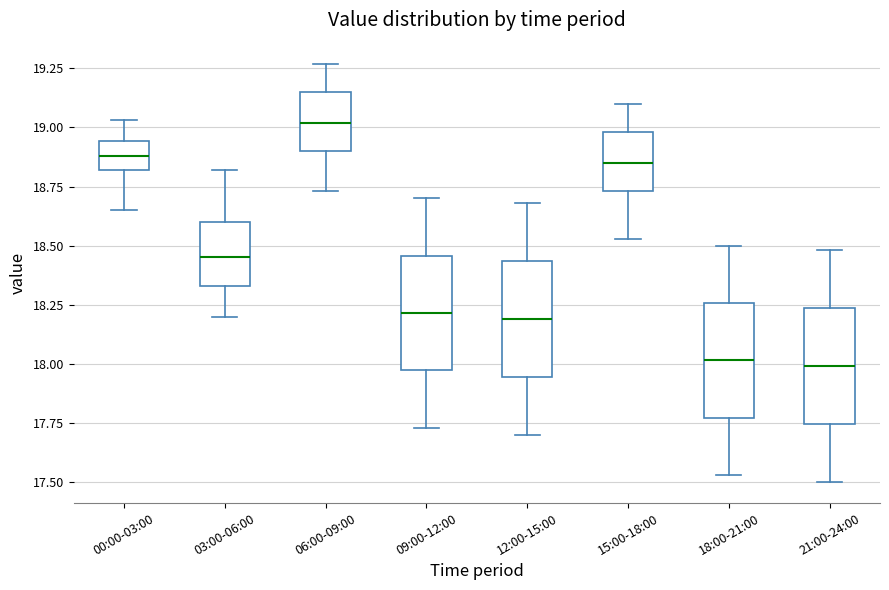

Reading left to right, transcribe this box plot: for each box, give where its median line is, the range the box spans, and where its two whiskers end, as read against the y-axis. The values are not printed on the chart, so give them approximately, as read against the axis.

00:00-03:00: median 18.90, box 18.80 to 18.95, whiskers 18.65 to 19.05
03:00-06:00: median 18.45, box 18.35 to 18.60, whiskers 18.20 to 18.80
06:00-09:00: median 19.00, box 18.90 to 19.15, whiskers 18.75 to 19.25
09:00-12:00: median 18.20, box 17.95 to 18.45, whiskers 17.75 to 18.70
12:00-15:00: median 18.20, box 17.95 to 18.45, whiskers 17.70 to 18.70
15:00-18:00: median 18.85, box 18.75 to 19.00, whiskers 18.55 to 19.10
18:00-21:00: median 18.00, box 17.75 to 18.25, whiskers 17.55 to 18.50
21:00-24:00: median 18.00, box 17.75 to 18.25, whiskers 17.50 to 18.50